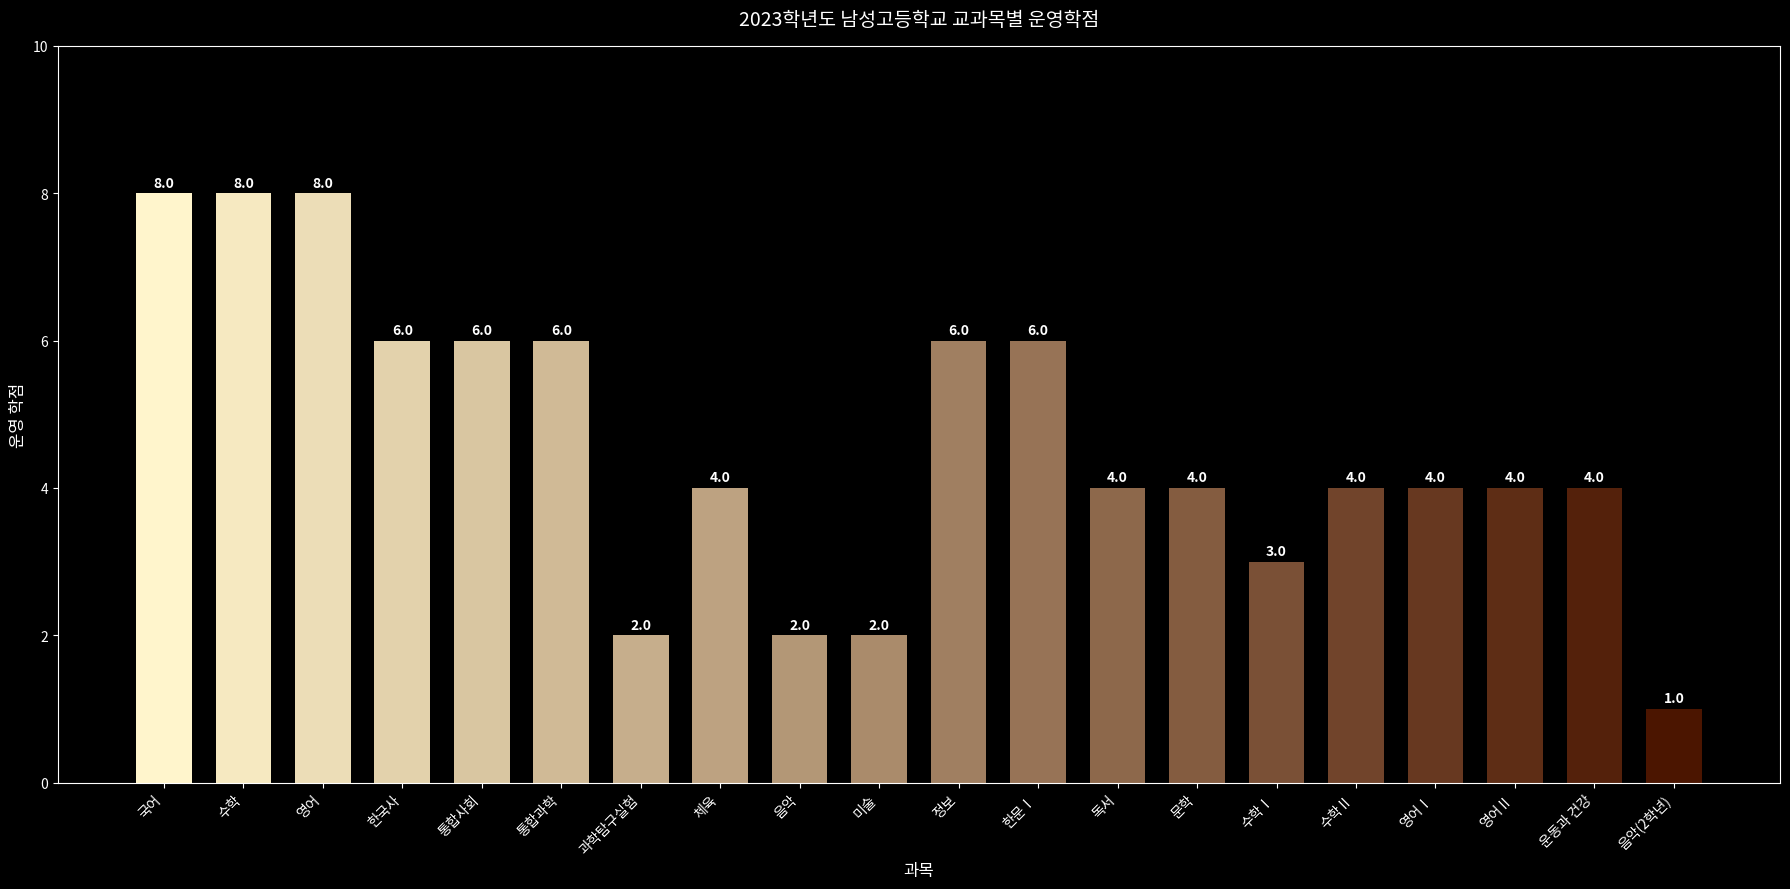

What is the label of the 9th bar from the left?

음악